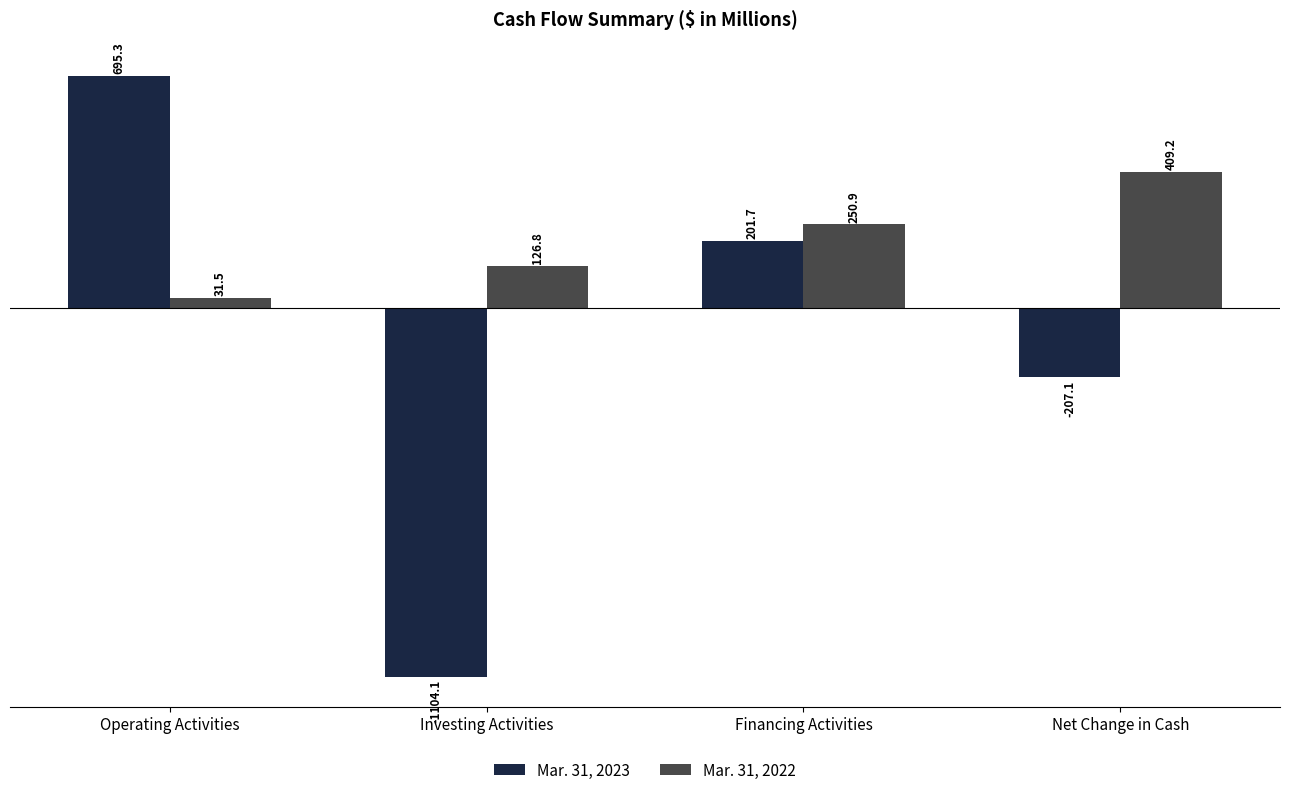

Reading left to right, list all the values displayed in this chart.

Mar. 31, 2023: Operating Activities=695.3	Investing Activities=-1104.1	Financing Activities=201.7	Net Change in Cash=-207.1
Mar. 31, 2022: Operating Activities=31.5	Investing Activities=126.8	Financing Activities=250.9	Net Change in Cash=409.2